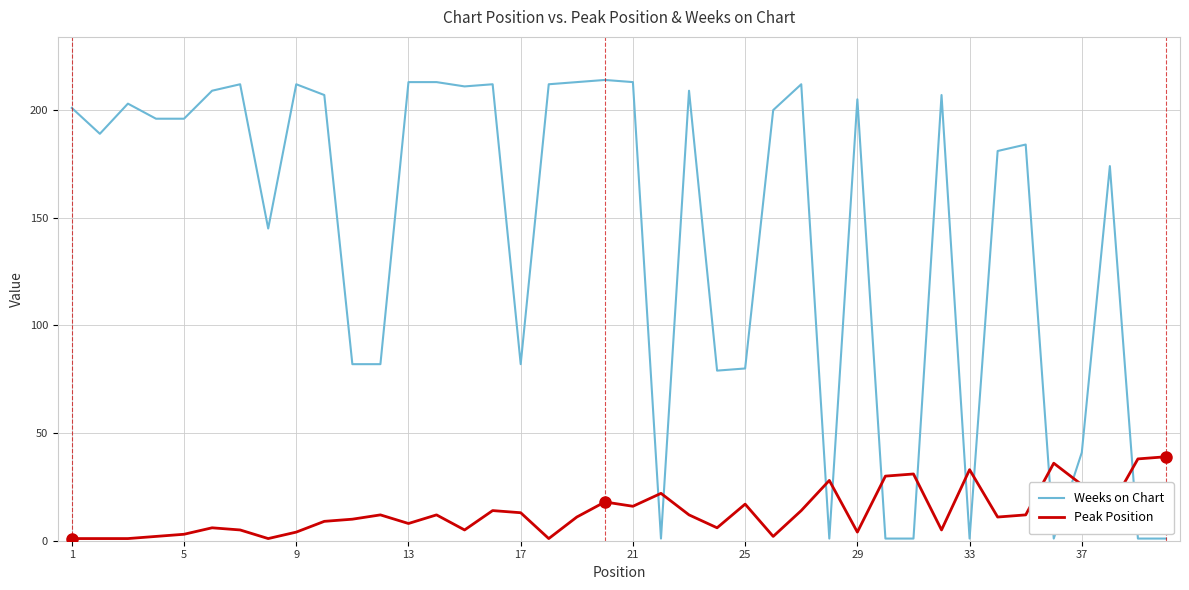

What is the greatest value displayed?

214